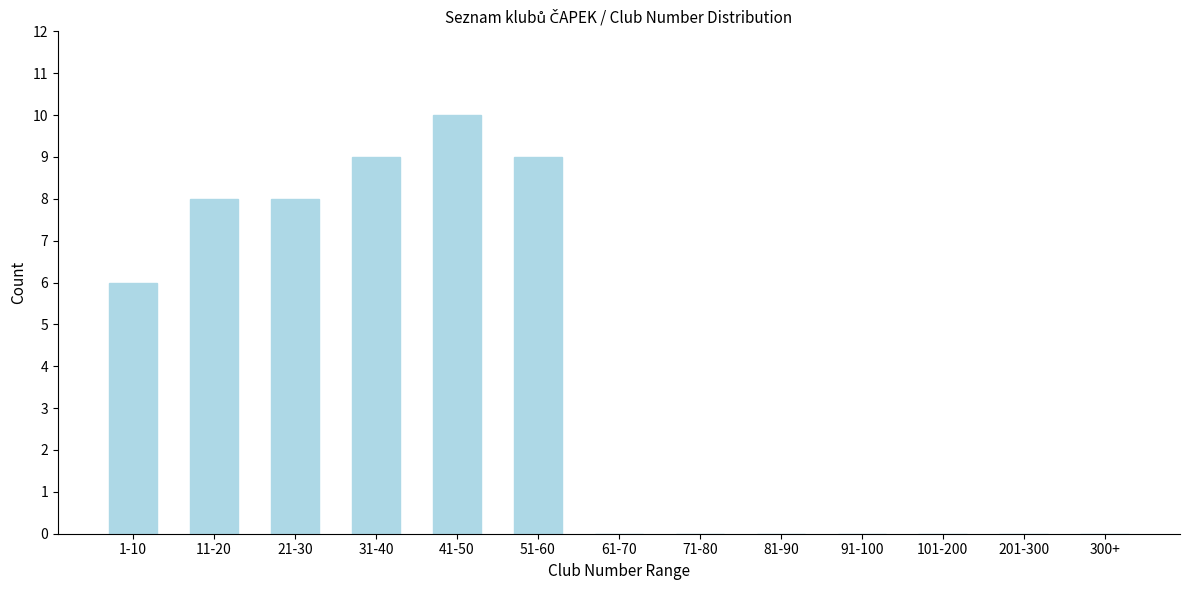

Reading right to left, list all the values displayed in this chart.

300+=0	201-300=0	101-200=0	91-100=0	81-90=0	71-80=0	61-70=0	51-60=9	41-50=10	31-40=9	21-30=8	11-20=8	1-10=6